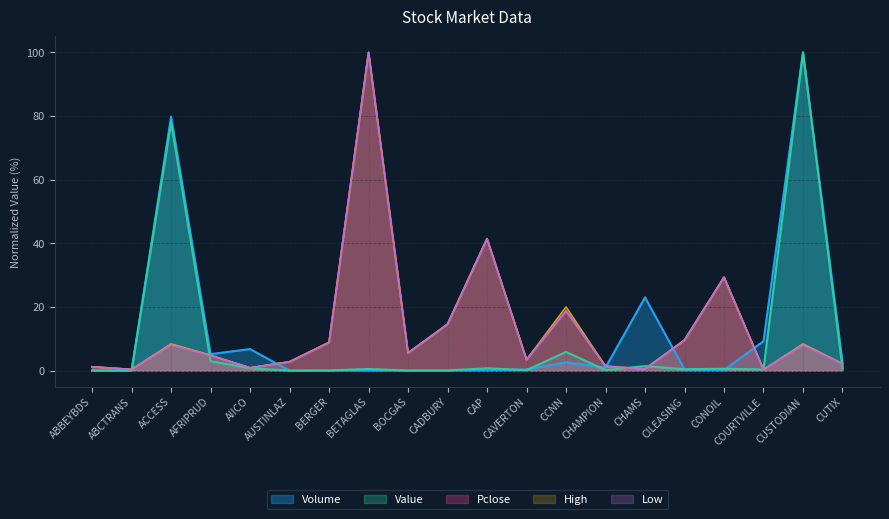

Reading right to left, list all the values displayed in this chart.

Volume: CUTIX=2.8	CUSTODIAN=100.0	COURTVILLE=9.2	CONOIL=0.2	CILEASING=0.4	CHAMS=23.0	CHAMPION=1.0	CCNN=2.6	CAVERTON=0.4	CAP=0.2	CADBURY=0.0	BOCGAS=0.0	BETAGLAS=0.0	BERGER=0.0	AUSTINLAZ=0.0	AIICO=6.8	AFRIPRUD=5.2	ACCESS=79.8	ABCTRANS=0.0	ABBEYBDS=0.0
Value: CUTIX=0.7	CUSTODIAN=100.0	COURTVILLE=0.4	CONOIL=0.6	CILEASING=0.4	CHAMS=1.4	CHAMPION=0.2	CCNN=5.9	CAVERTON=0.1	CAP=0.8	CADBURY=0.0	BOCGAS=0.0	BETAGLAS=0.5	BERGER=0.0	AUSTINLAZ=0.0	AIICO=0.7	AFRIPRUD=3.0	ACCESS=77.9	ABCTRANS=0.0	ABBEYBDS=0.0
Pclose: CUTIX=2.1	CUSTODIAN=8.1	COURTVILLE=0.3	CONOIL=29.3	CILEASING=9.6	CHAMS=0.5	CHAMPION=1.5	CCNN=18.7	CAVERTON=3.4	CAP=41.5	CADBURY=14.6	BOCGAS=5.5	BETAGLAS=100.0	BERGER=8.9	AUSTINLAZ=2.8	AIICO=0.9	AFRIPRUD=4.7	ACCESS=8.3	ABCTRANS=0.4	ABBEYBDS=1.2
Open: CUTIX=2.1	CUSTODIAN=8.1	COURTVILLE=0.3	CONOIL=29.3	CILEASING=9.6	CHAMS=0.5	CHAMPION=1.3	CCNN=18.8	CAVERTON=3.4	CAP=41.5	CADBURY=14.6	BOCGAS=5.5	BETAGLAS=100.0	BERGER=8.9	AUSTINLAZ=2.8	AIICO=0.9	AFRIPRUD=4.7	ACCESS=8.1	ABCTRANS=0.4	ABBEYBDS=1.2
High: CUTIX=2.2	CUSTODIAN=8.4	COURTVILLE=0.3	CONOIL=29.3	CILEASING=9.6	CHAMS=0.5	CHAMPION=1.3	CCNN=20.0	CAVERTON=3.4	CAP=41.5	CADBURY=14.6	BOCGAS=5.5	BETAGLAS=100.0	BERGER=8.9	AUSTINLAZ=2.8	AIICO=0.9	AFRIPRUD=4.8	ACCESS=8.4	ABCTRANS=0.4	ABBEYBDS=1.2